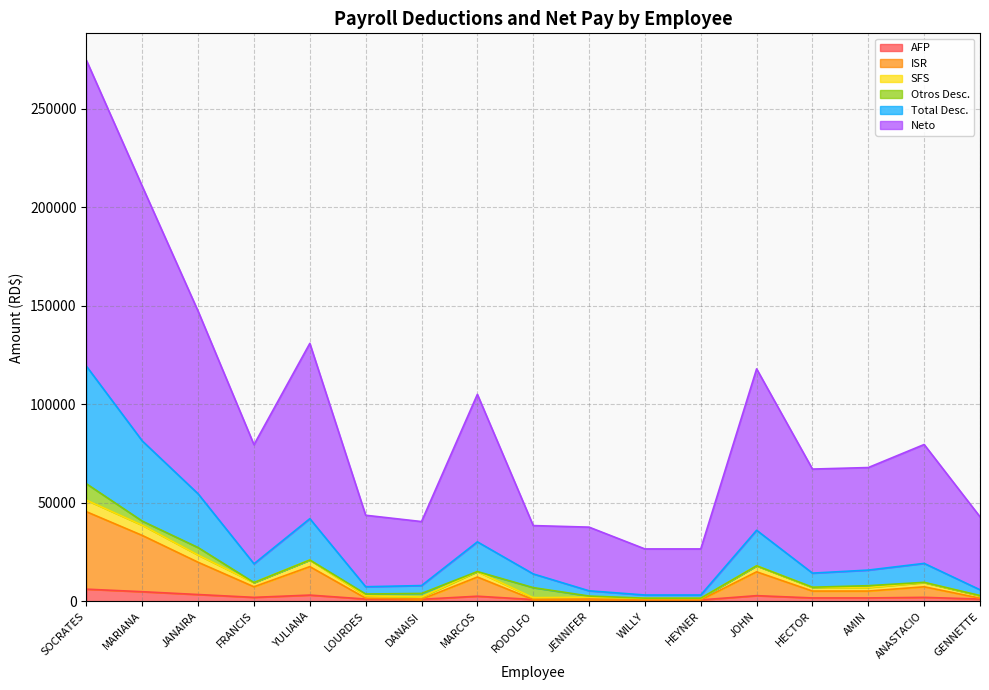

What is the highest value of the AFP series?

6170.5